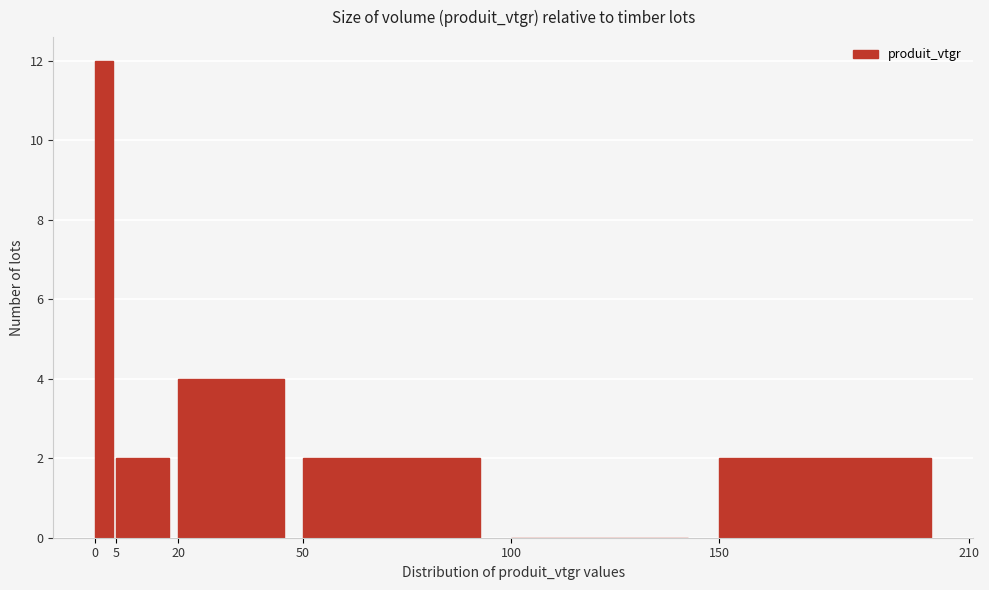

What is the height of the bar covering 150 to 210 on the x-axis? The values are not printed on the chart, so give them approximately, as read against the axis.

2